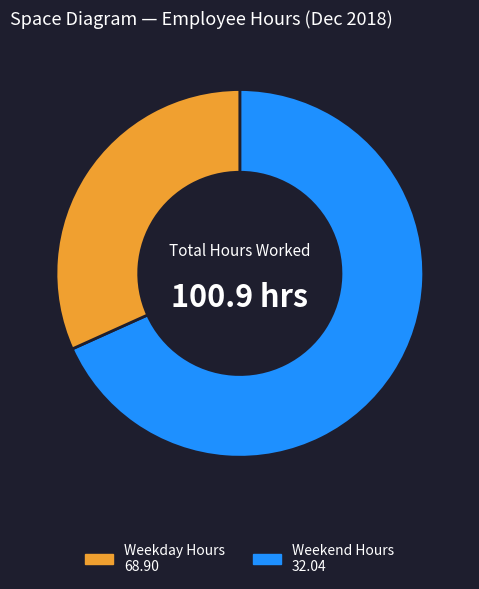

Is there any slice that represents more than half of the pie?

Yes